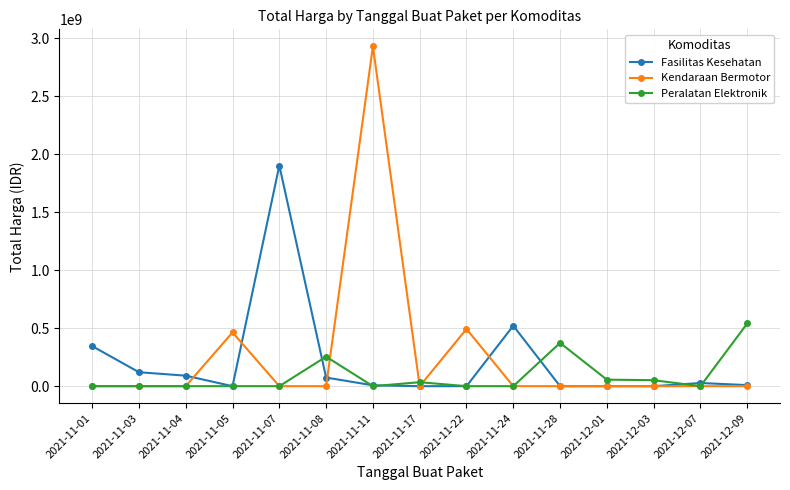

What is the difference between the maximum and minimum values in the Peralatan Elektronik series?

541071000